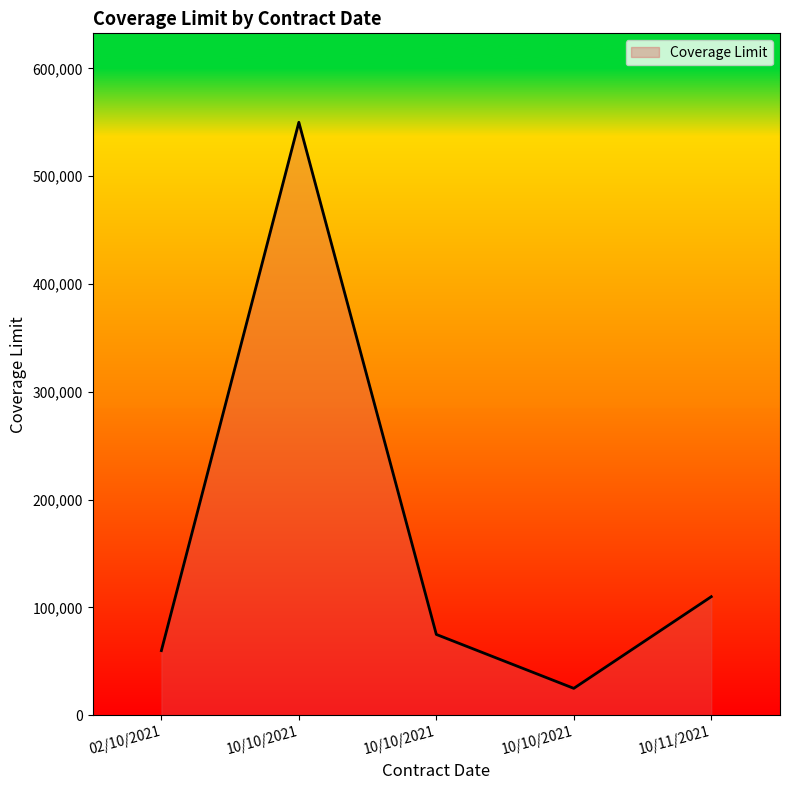

What is the difference between the maximum and minimum values?

525000